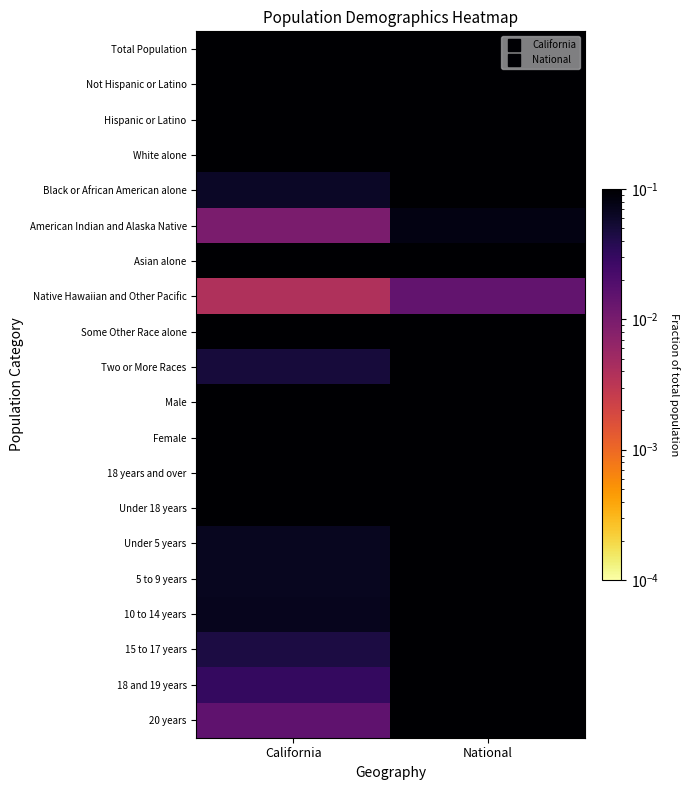

Count the number of data series in this chart.

20